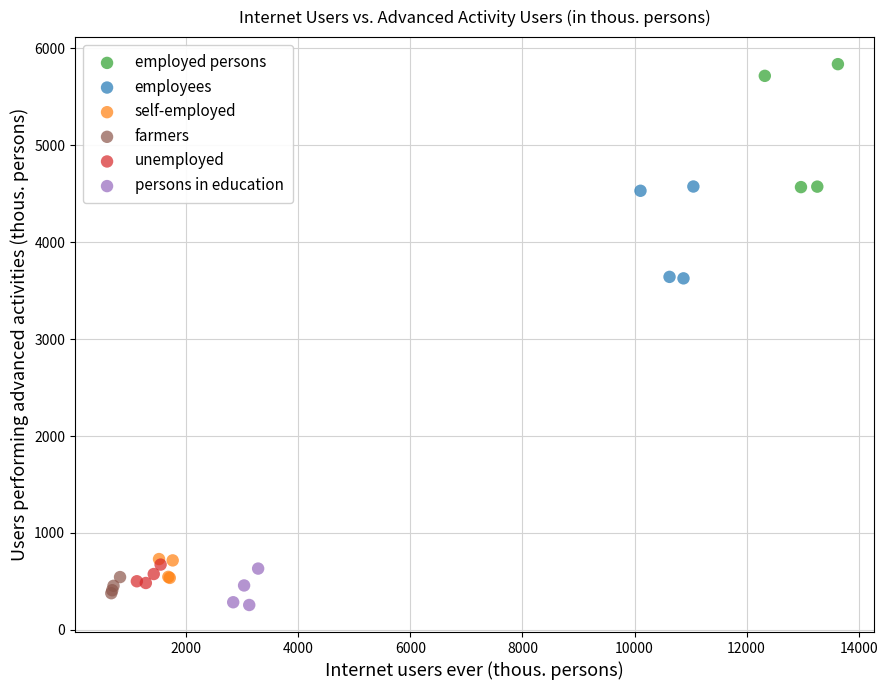

Which series has the widest spread of Y values?

employed persons